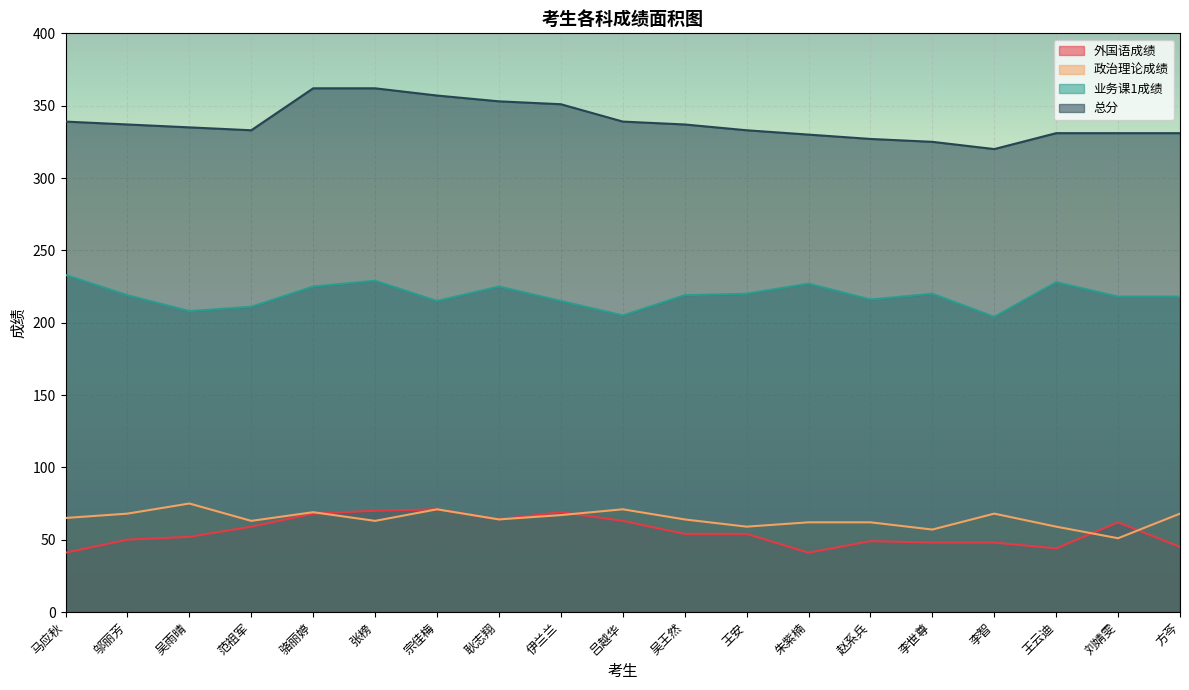

Which series has the largest total across all categories?

总分